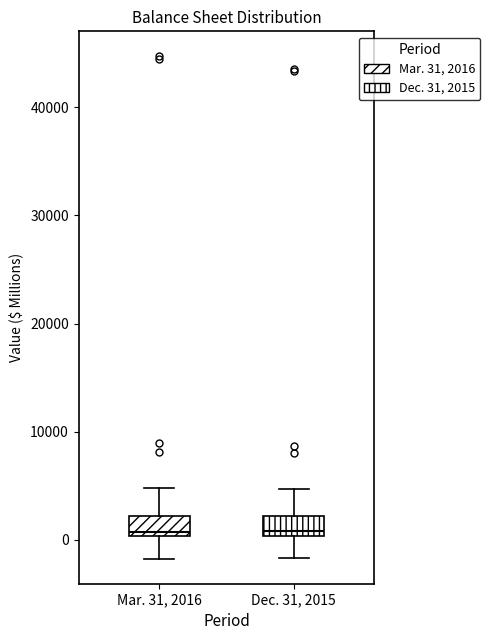

Reading left to right, transcribe this box plot: for each box, give where its median line is, the range the box spans, and where its two whiskers end, as read against the y-axis. The values are not printed on the chart, so give them approximately, as read against the axis.

Mar. 31, 2016: median 1000, box 0 to 2000, whiskers -2000 to 5000
Dec. 31, 2015: median 1000, box 0 to 2000, whiskers -2000 to 5000